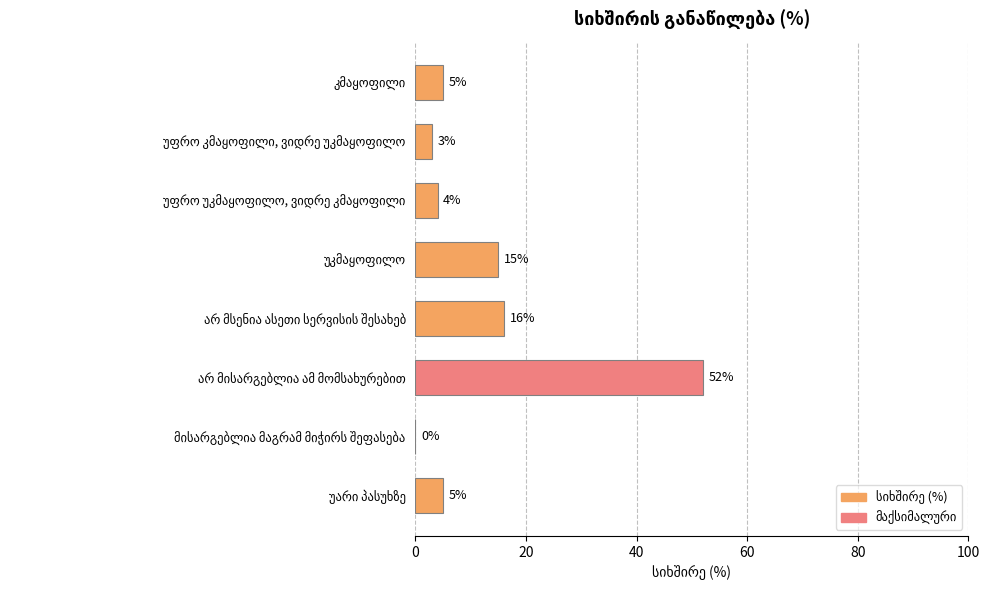

What is the sum of all values?

100